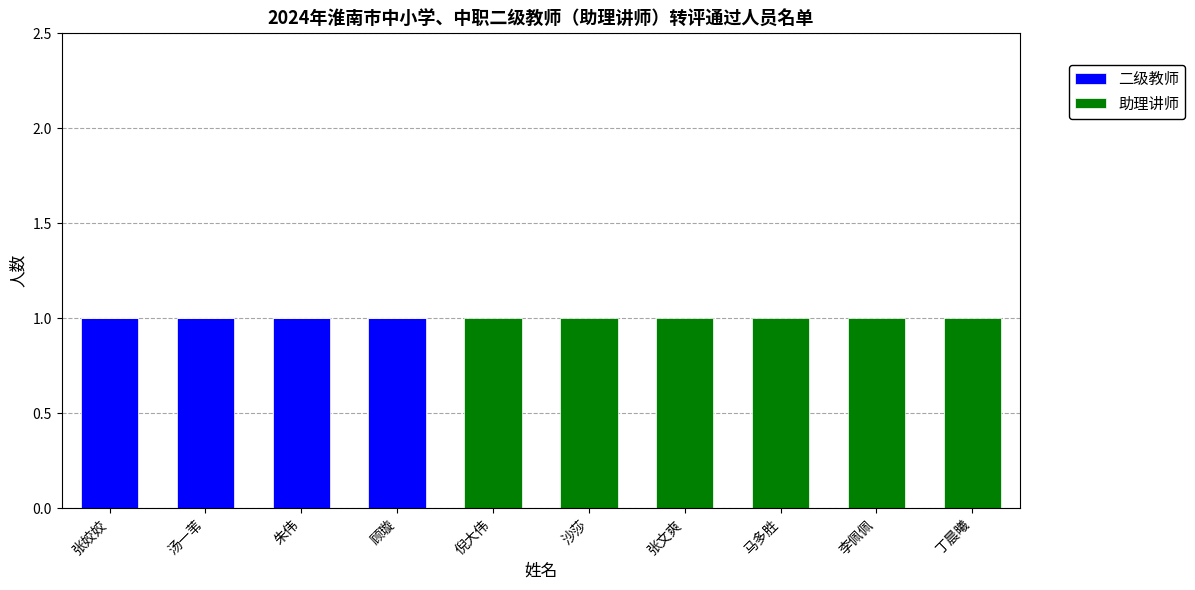

Reading left to right, transcribe the values for 二级教师.

张姣姣=1	汤一苇=1	朱伟=1	顾璇=1	倪大伟=0	沙莎=0	张文爽=0	马多胜=0	李佩佩=0	丁晨曦=0